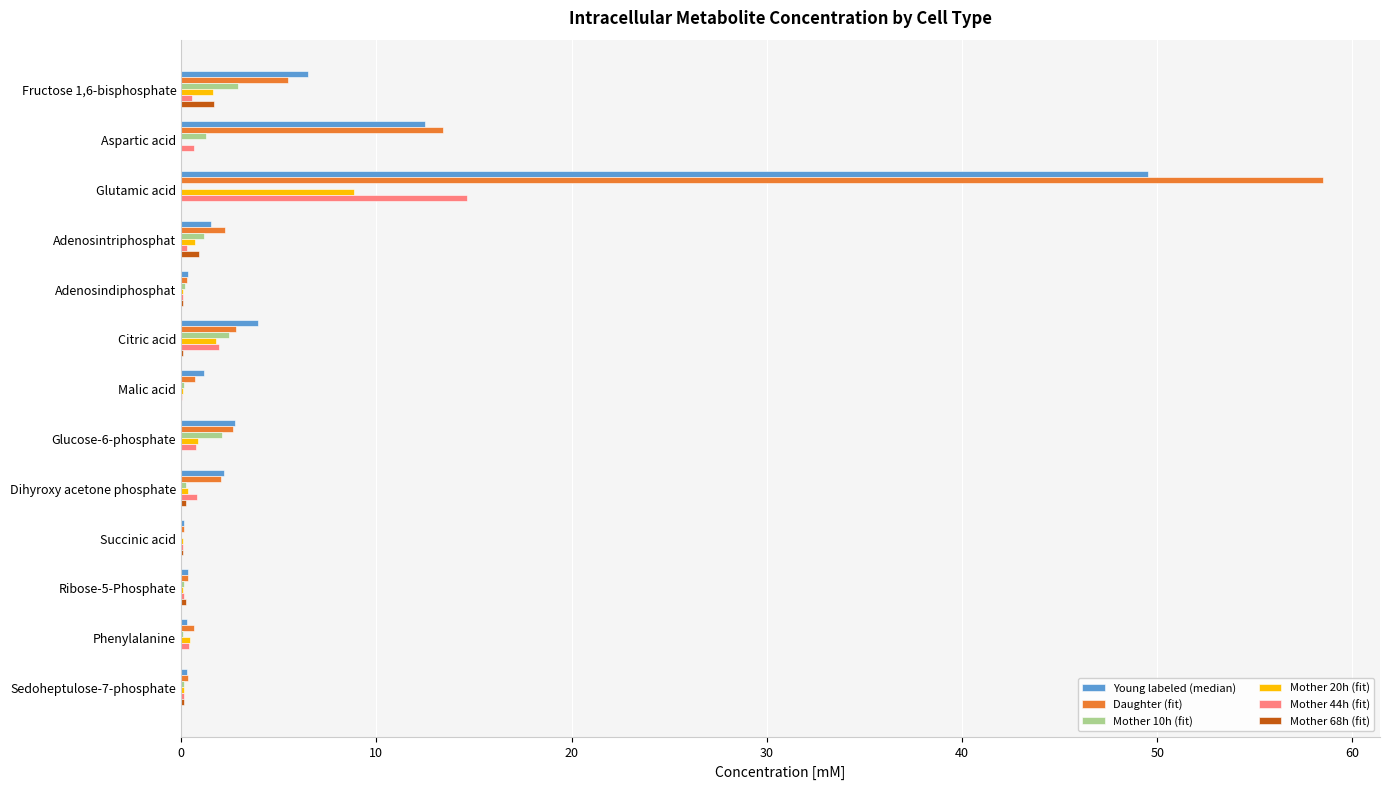

Which label corresponds to the largest value in the chart?

Glutamic acid